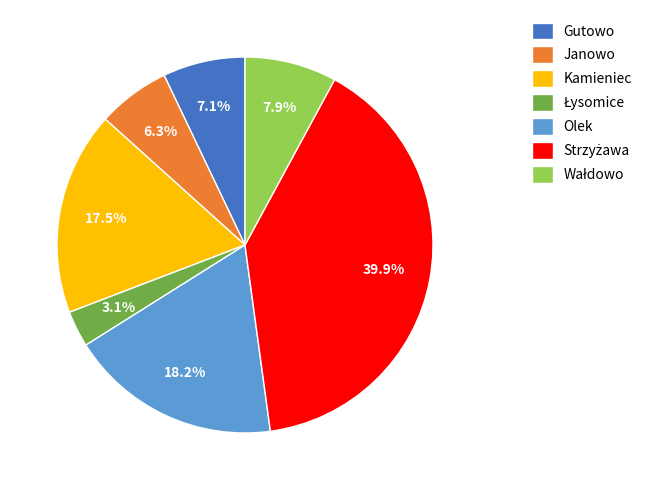

Does any single category account for the majority?

No